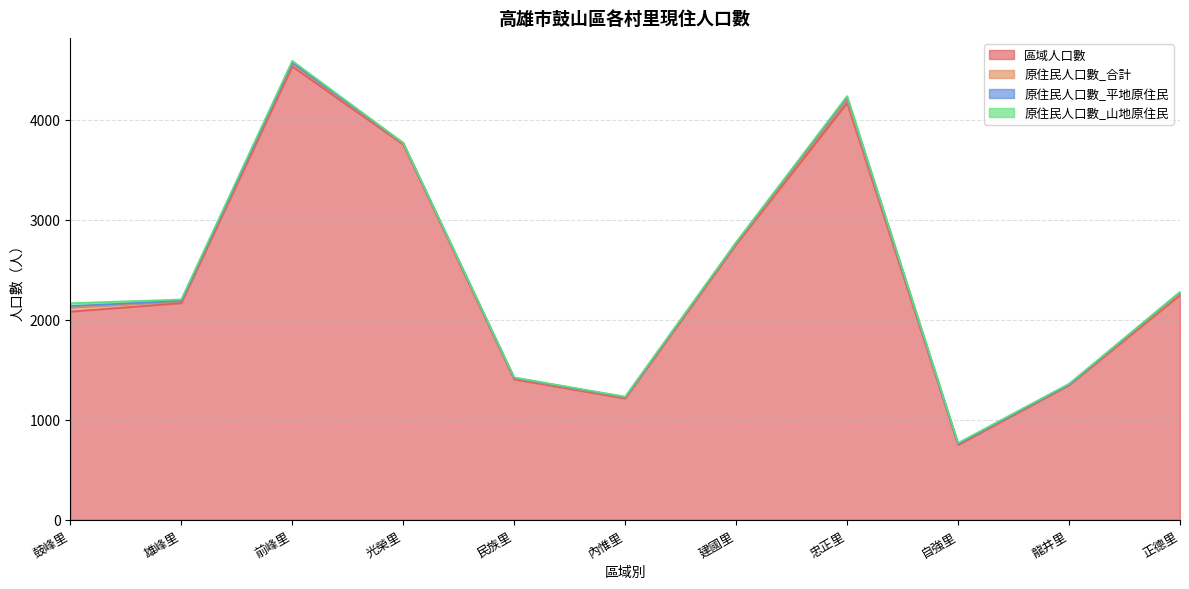

True or false: 區域人口數 and 原住民人口數_合計 cross at least once.

False